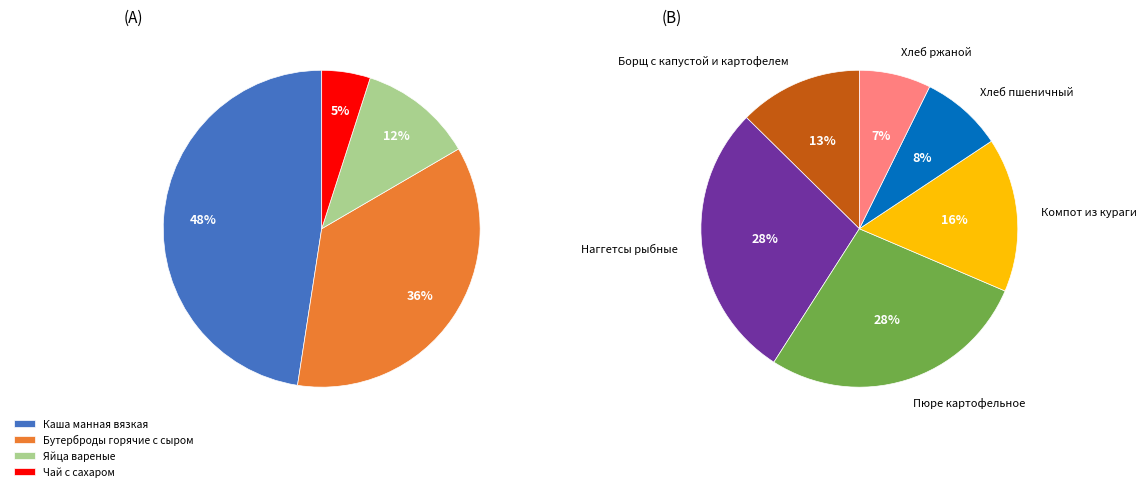

Count the number of slices in the pie.

10